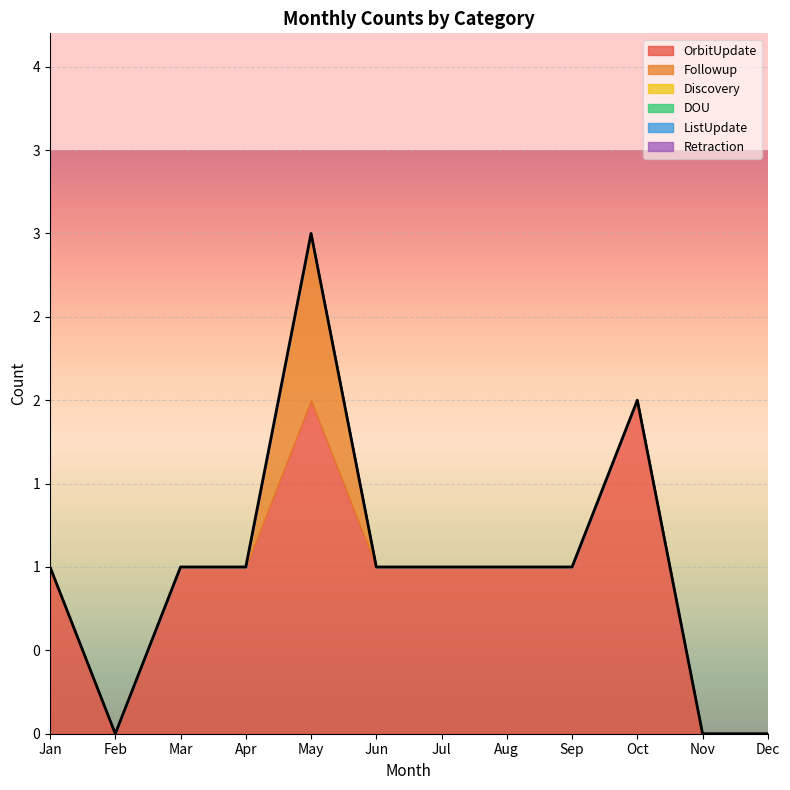

How many distinct data groups are displayed?

6